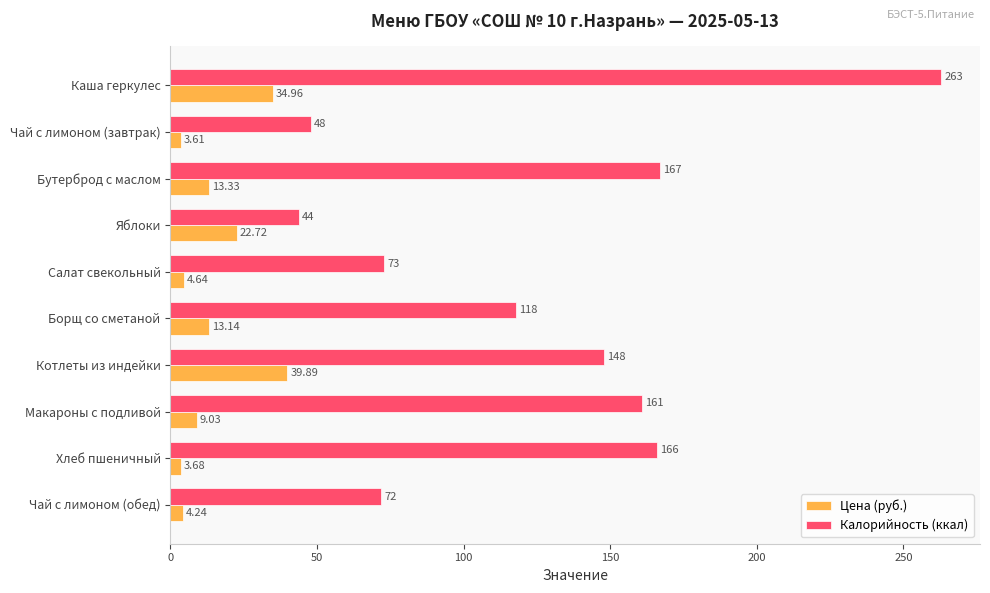

Which series changed the most between Котлеты из индейки and Хлеб пшеничный?

Цена (руб.)